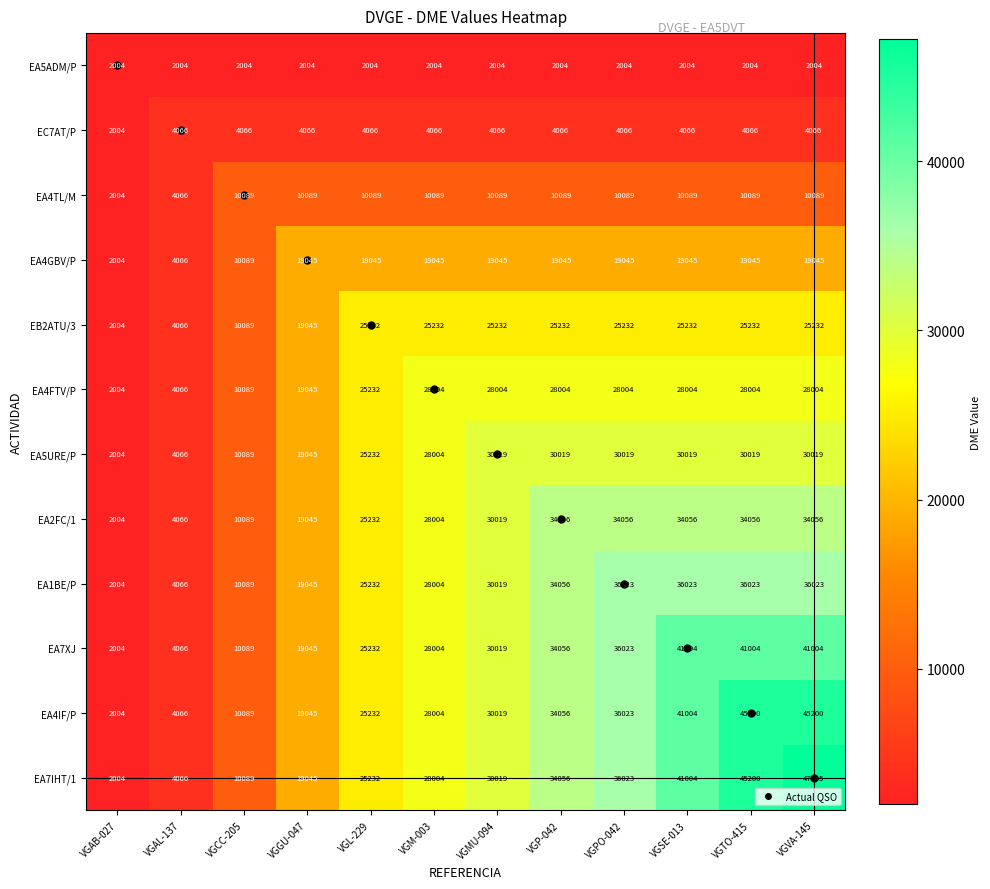

At which label is EA7XJ closest to 21504?

VGGU-047